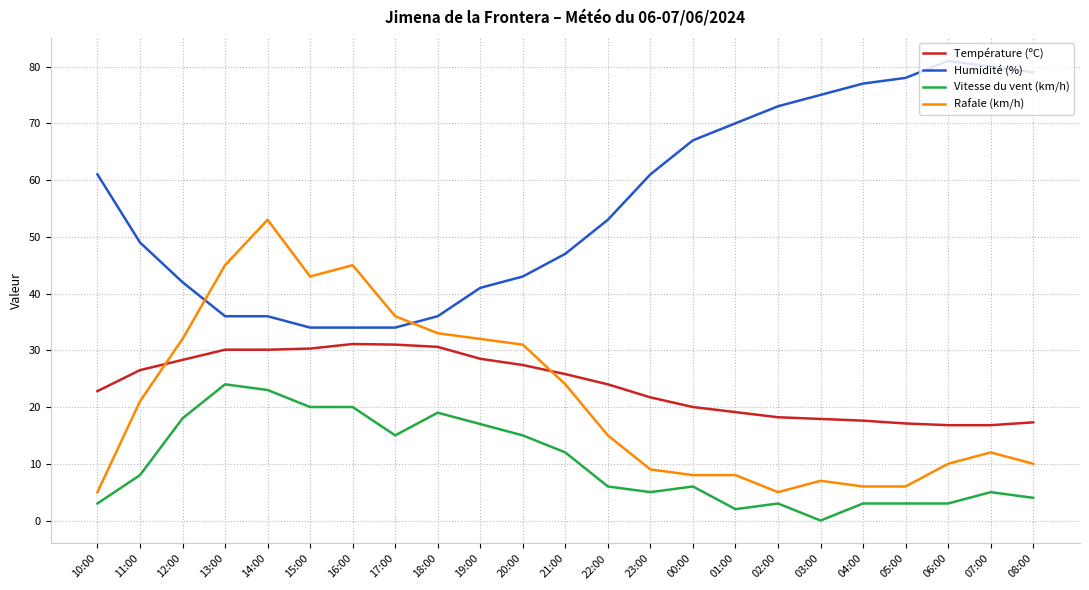

Rank the series at 21:00 from highest to lowest value.

Humidité (%), Température (ºC), Rafale (km/h), Vitesse du vent (km/h)